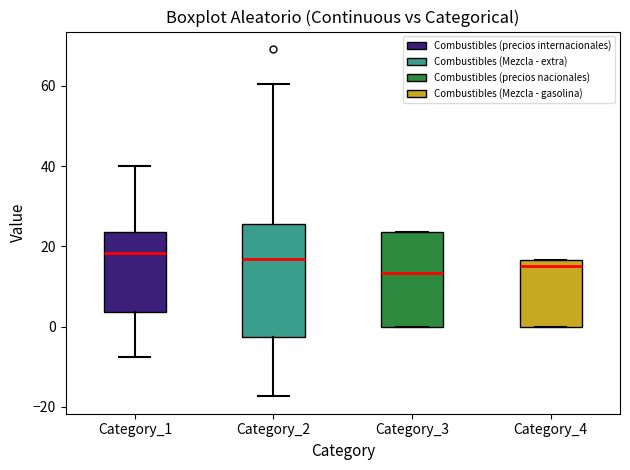

Reading left to right, read every box against the y-axis: the position of its median line, the range the box covers, and the ends of its whiskers. The values are not printed on the chart, so give them approximately, as read against the axis.

Category_1: median 18, box 4 to 24, whiskers -8 to 40
Category_2: median 16, box -2 to 26, whiskers -18 to 60
Category_3: median 14, box 0 to 24, whiskers 0 to 24
Category_4: median 14, box 0 to 16, whiskers 0 to 16